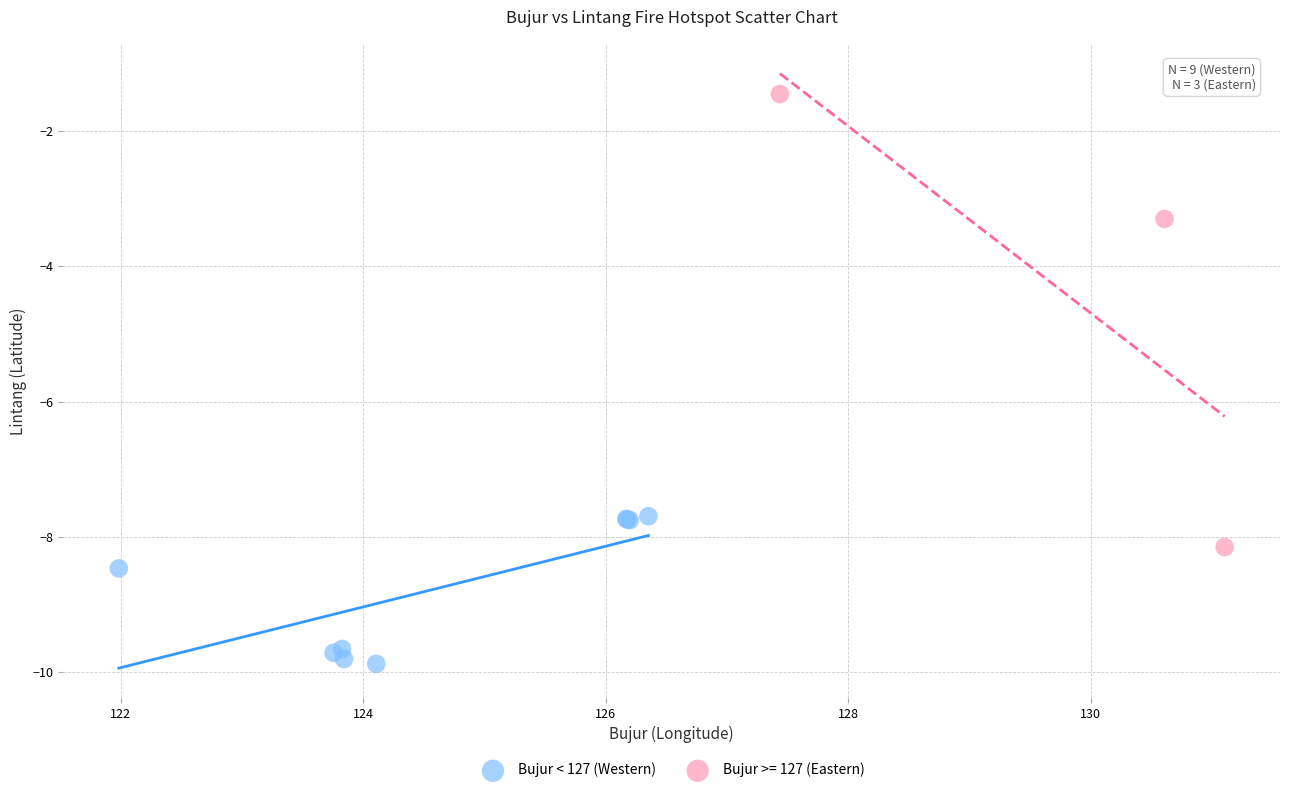

Which series reaches the maximum Y coordinate?

Bujur >= 127 (Eastern)